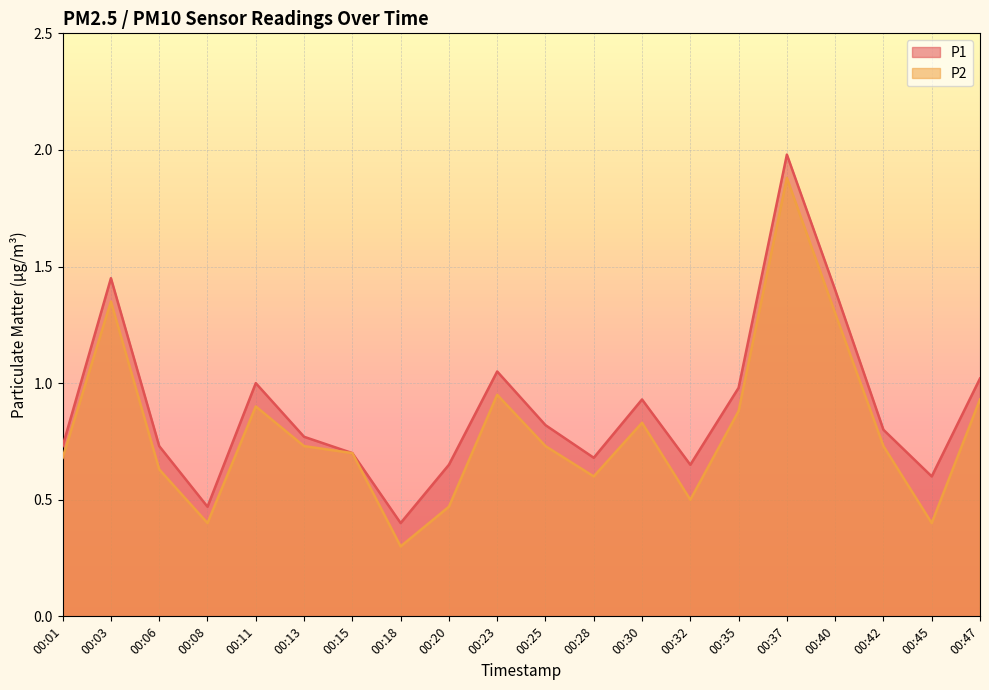

At which category is the sum across all series the highest?

00:37